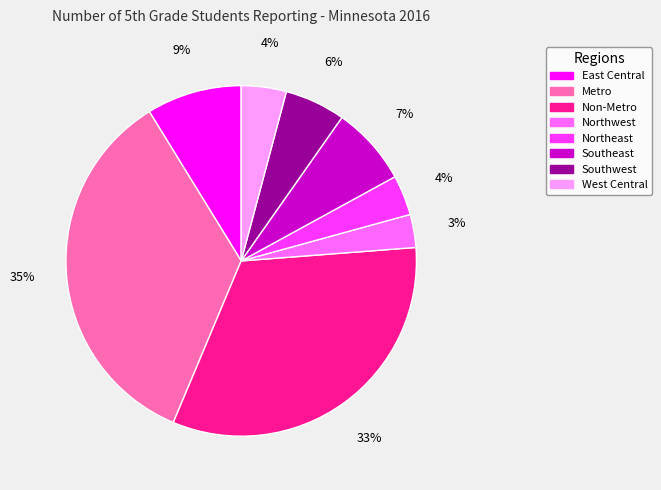

To the nearest percent, what is the difference between the largest and smallest slice percentages?

32%